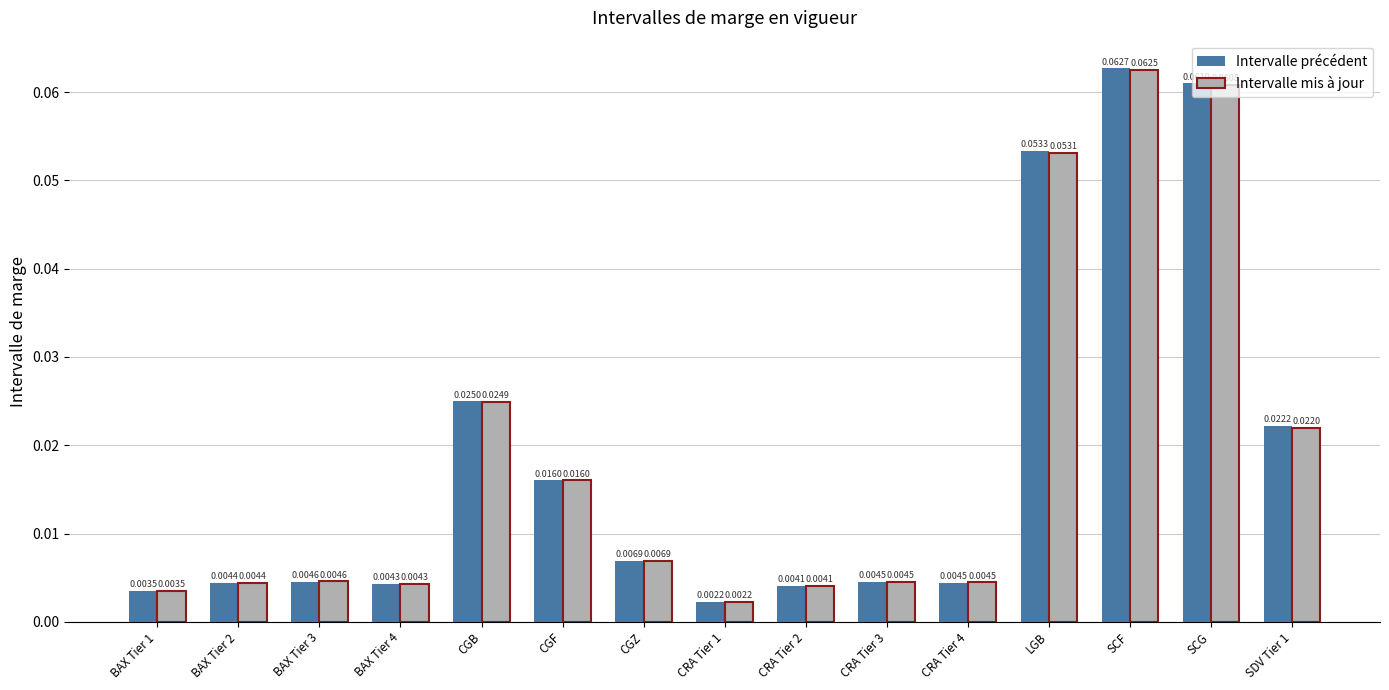

Which series has the widest spread of values?

Intervalle précédent